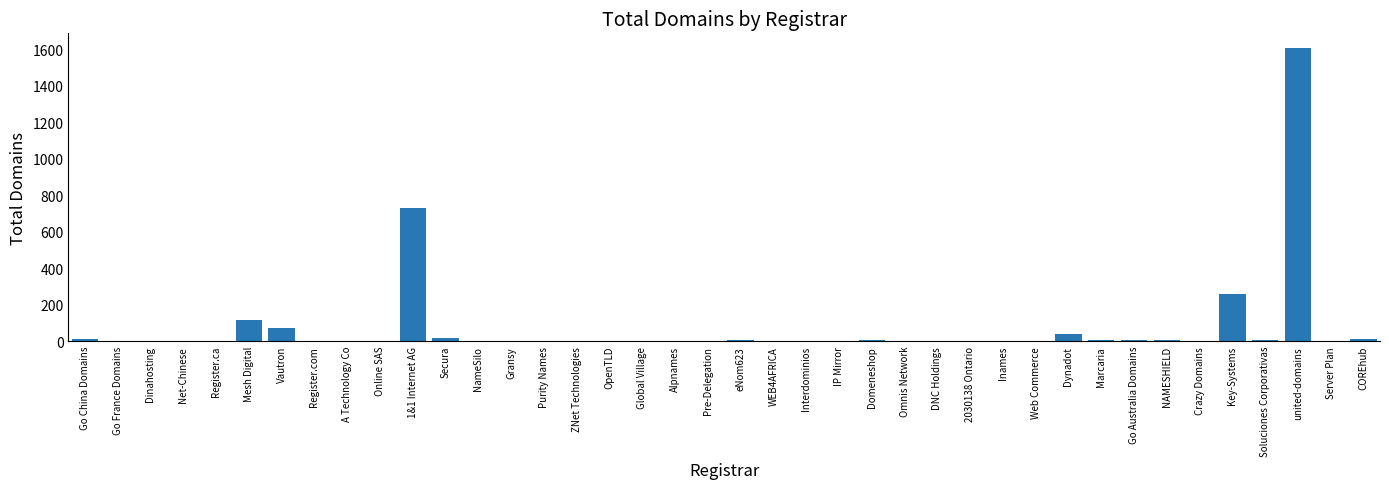

The value at IP Mirror is 0. True or false?

True